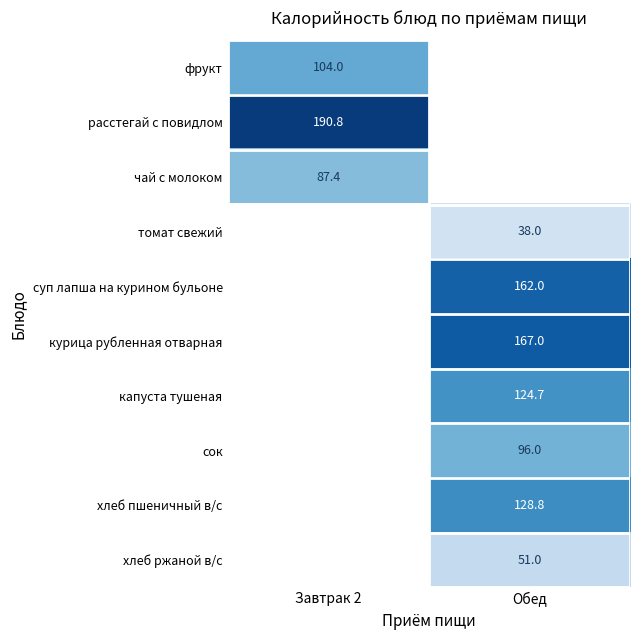

What is the smallest value displayed?

38.0